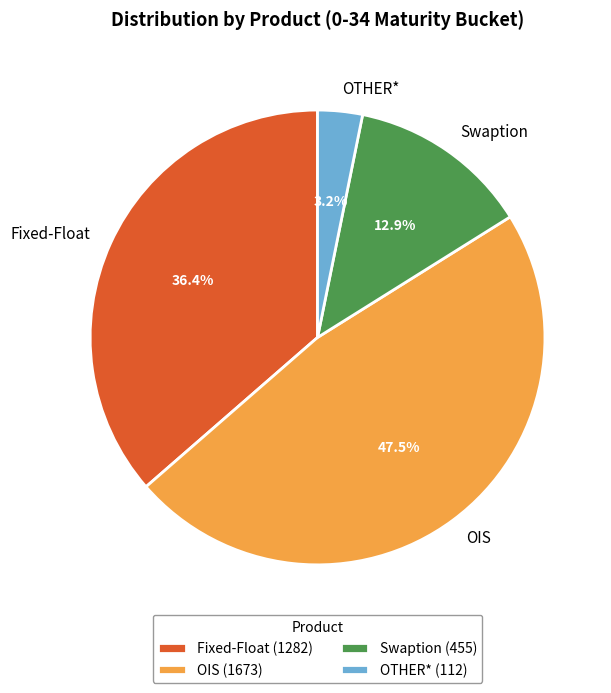

What is the ratio of the value at Swaption to the value at OIS?

0.3